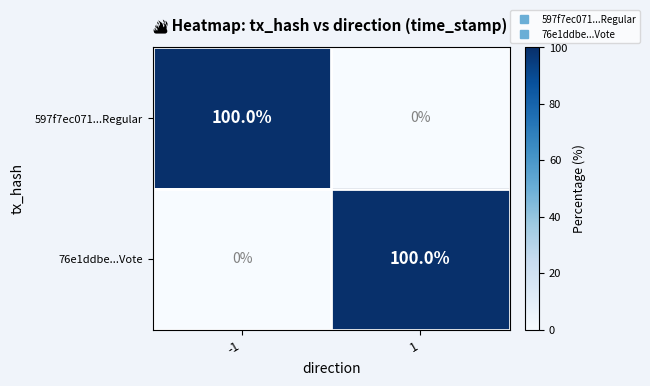

Reading left to right, extract all data points from this chart.

597f7ec071...Regular: 100	0
76e1ddbe...Vote: 0	100